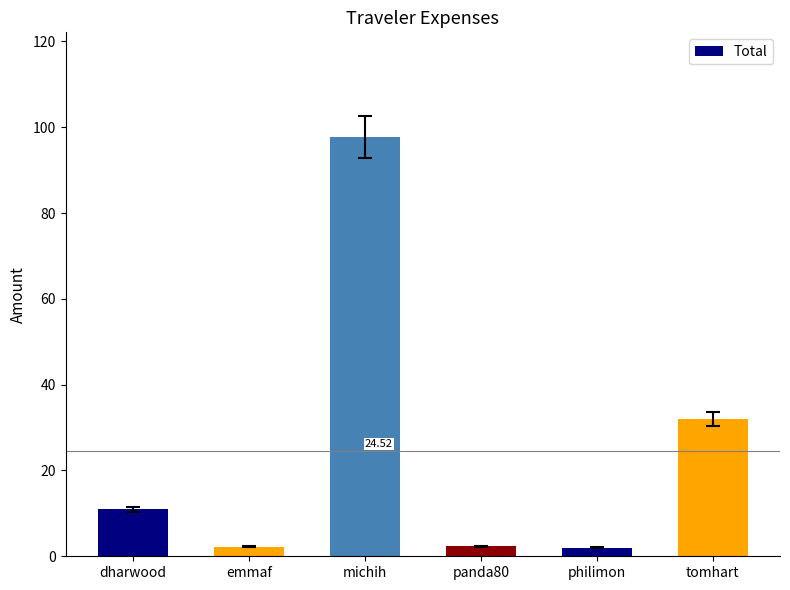

Is it true that the value at emmaf is 2.2?

True